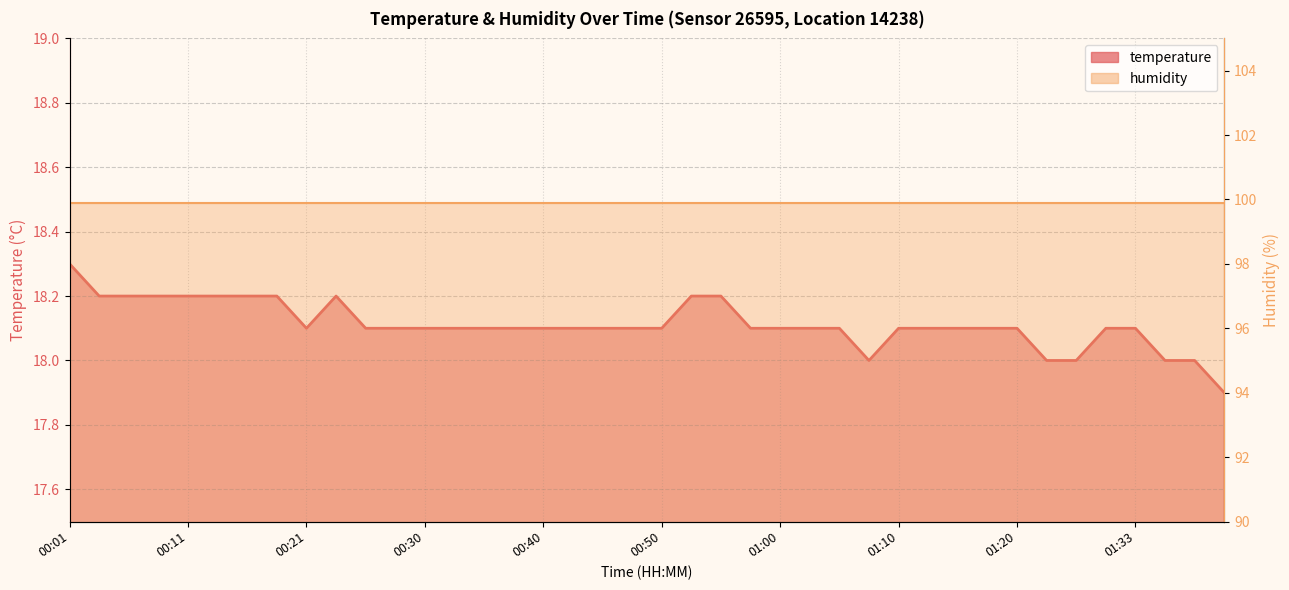

What is the label of the 7th point from the left?

00:16